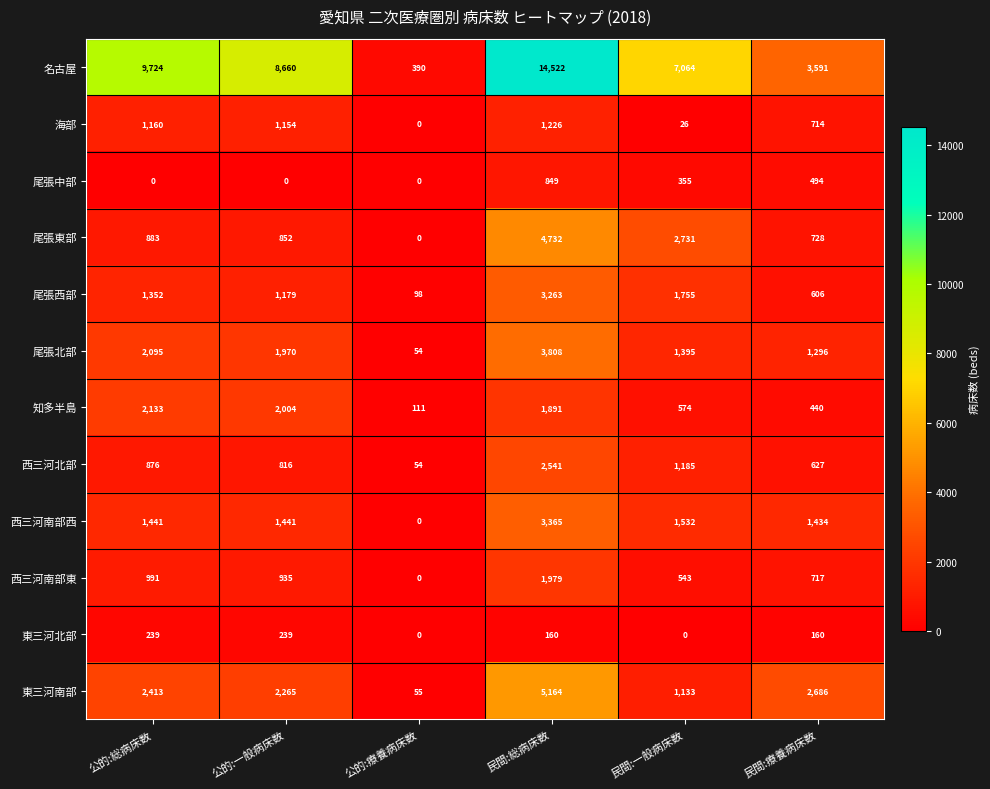

At how many categories does at least one series exceed 1207?

5